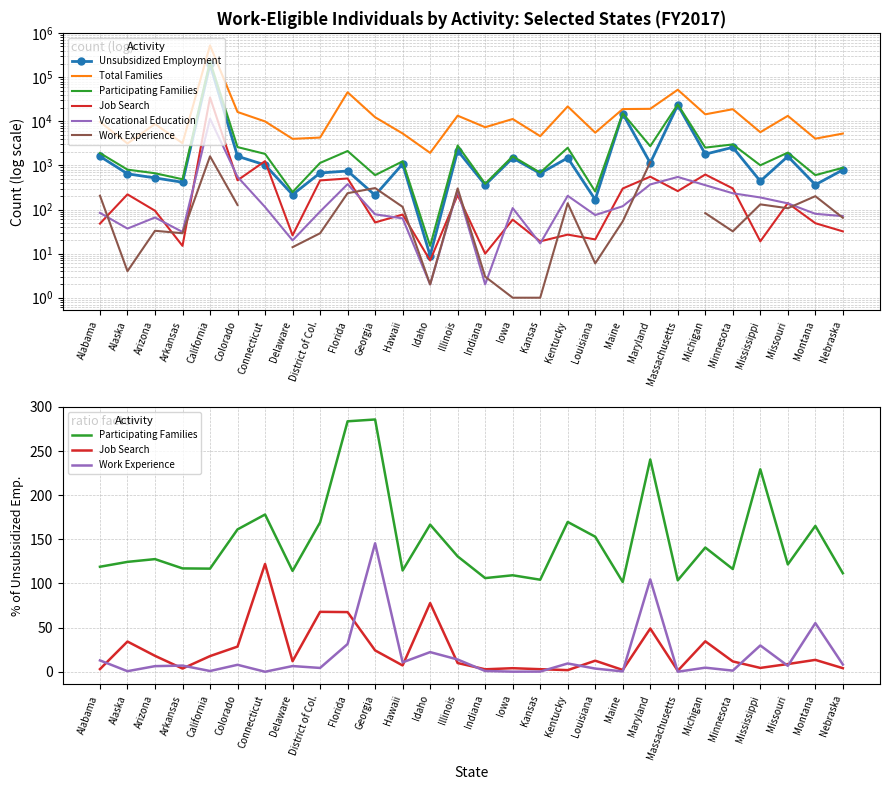

The value of Participating Families at Nebraska is 111.6. True or false?

True